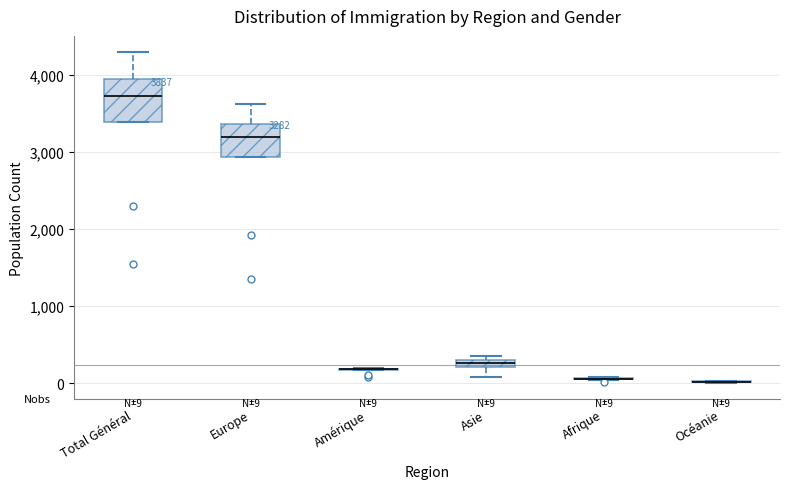

Comparing the boxes themselves (not the whiskers), which one is the tallest?

Total Général